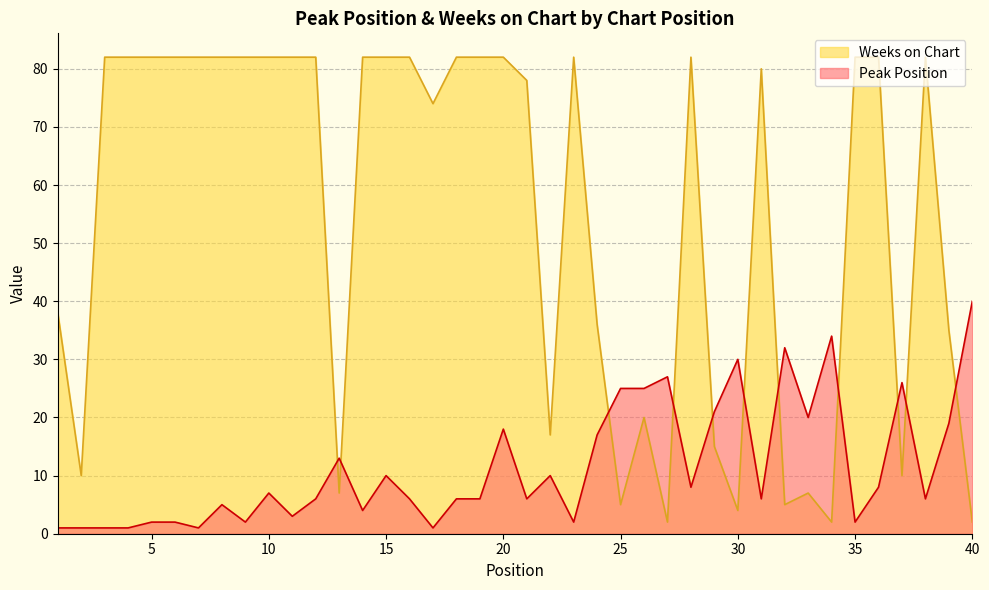

How many intersections are there between Weeks on Chart and Peak Position?

11